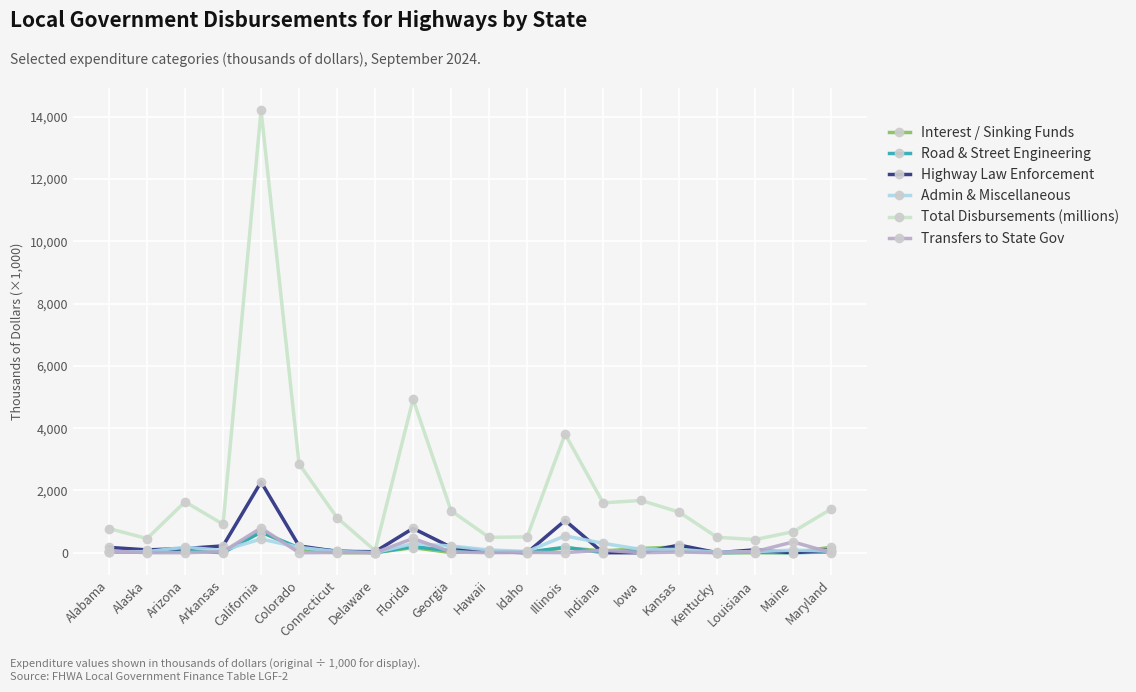

What is the total value across all series at Illinois?

5720.1